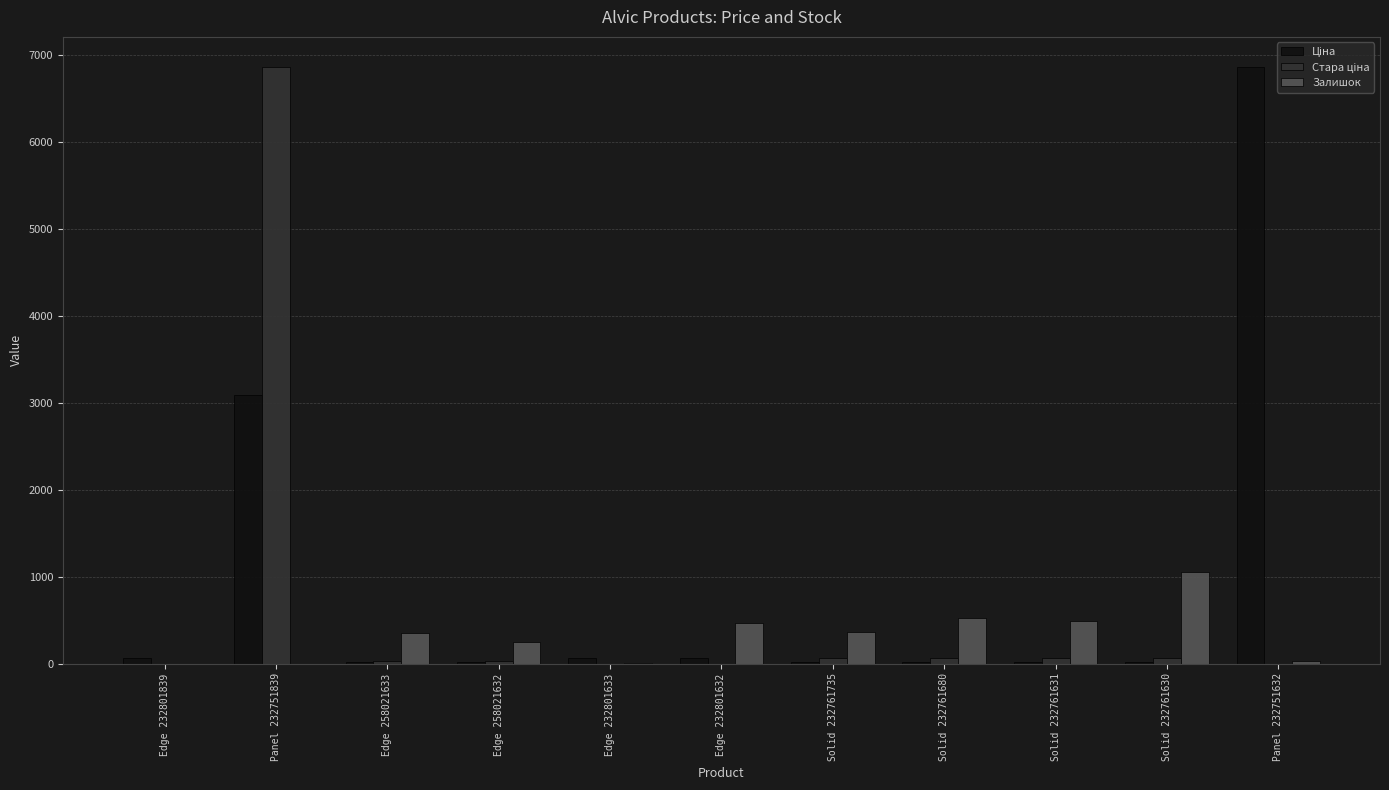

At which category is the sum across all series the highest?

Panel 232751839